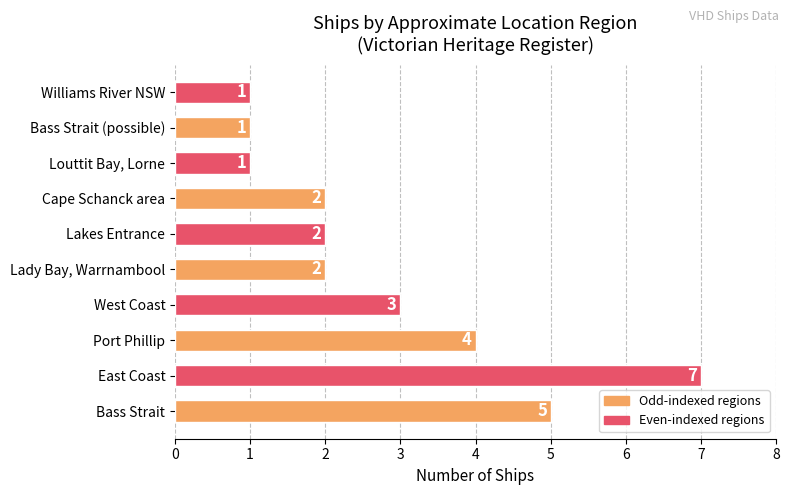

What is the difference between the maximum and minimum values?

6